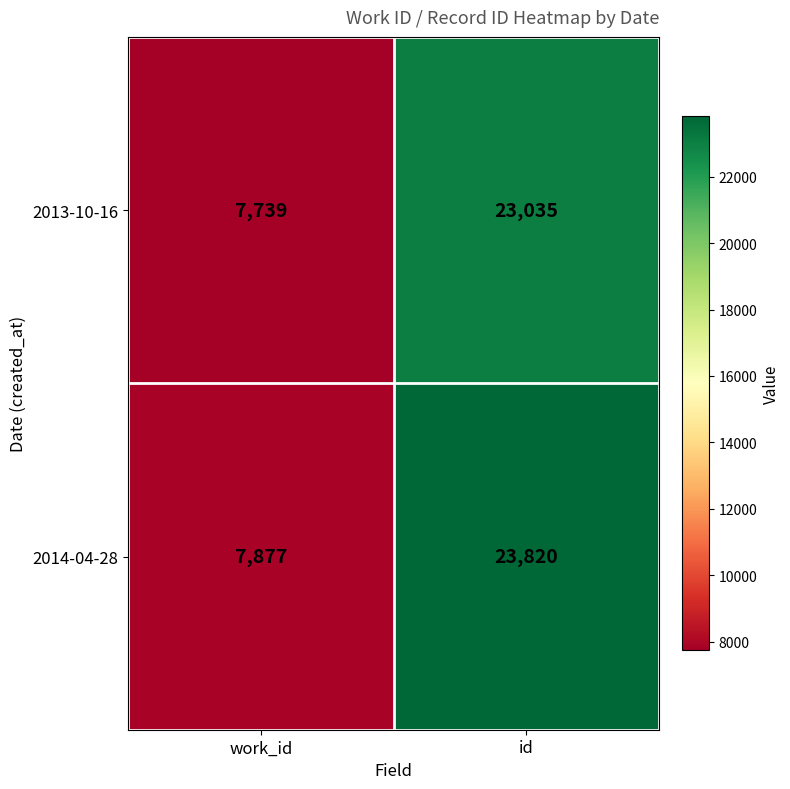

Which category has the lowest value across all series?

work_id